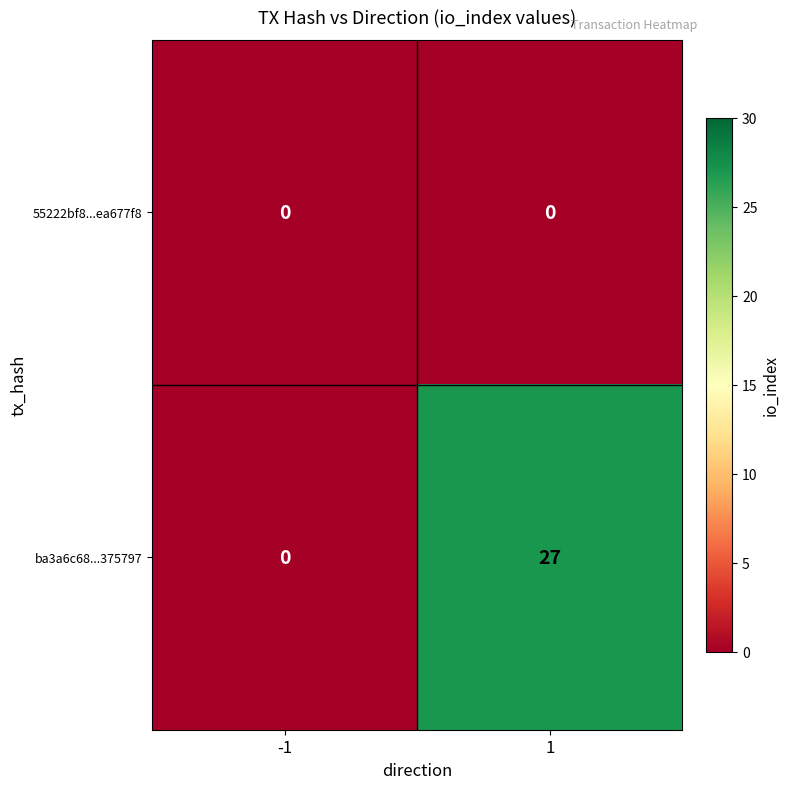

What value does the ba3a6c68...375797 series have at 1?

27